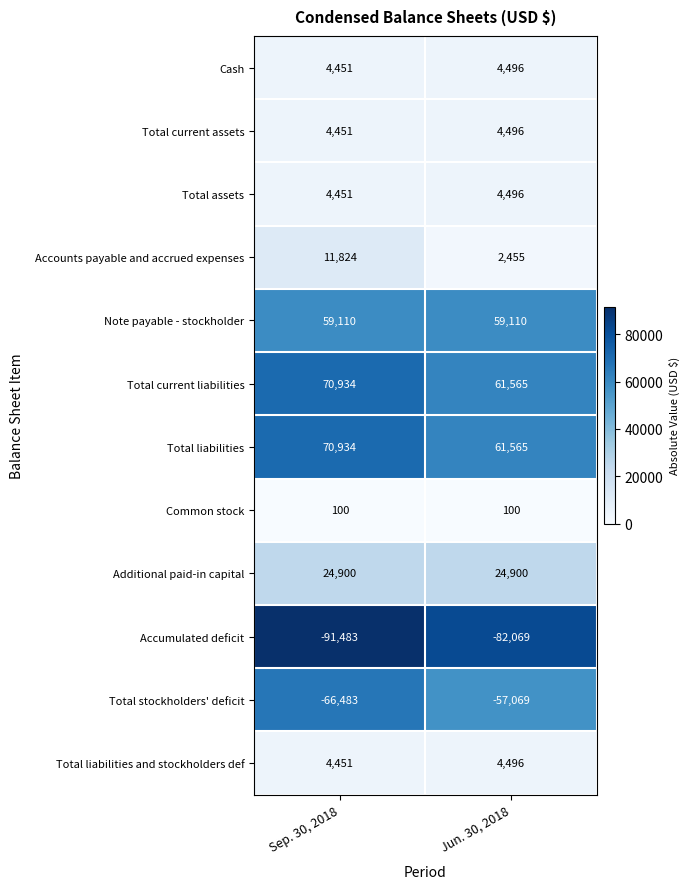

What is the difference between the highest and lowest values at Jun. 30, 2018?

143634